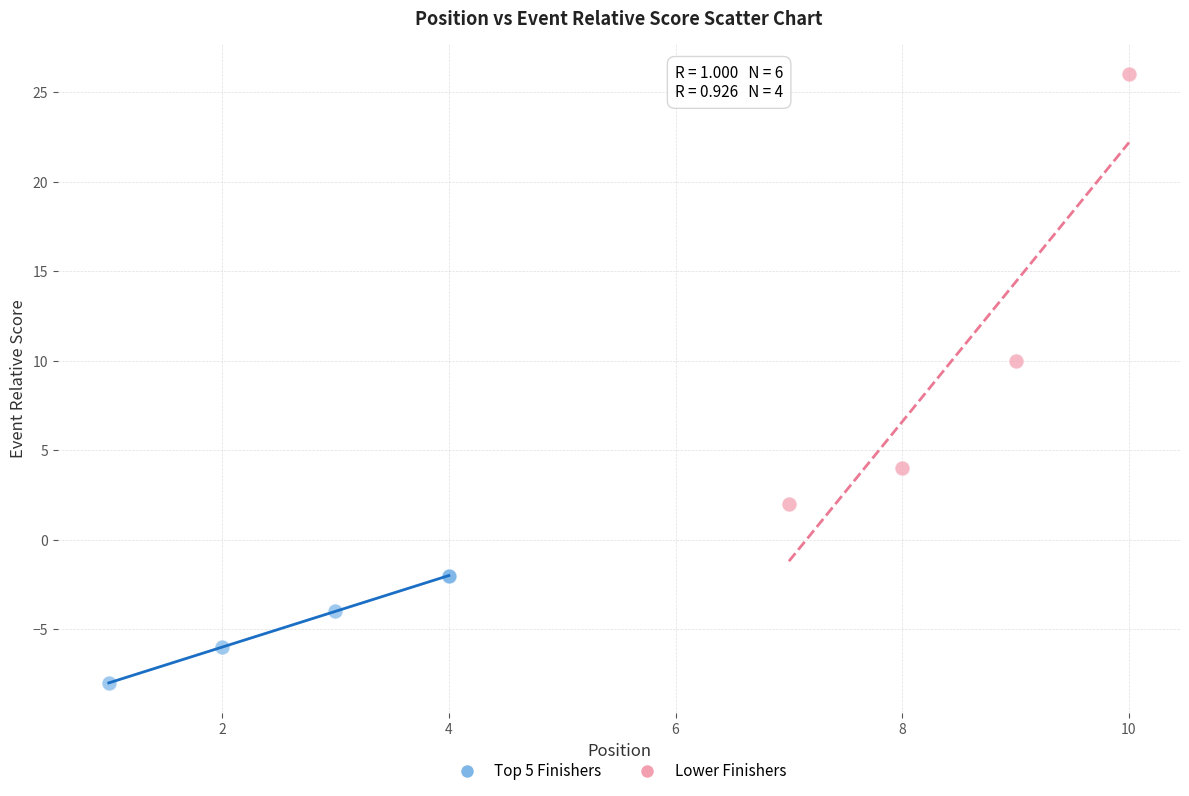

Which series contains the highest Y value?

Lower Finishers